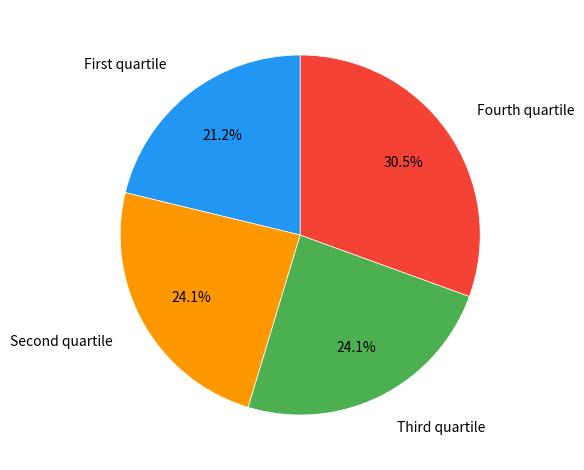

Which category has the biggest portion of the pie?

Fourth quartile